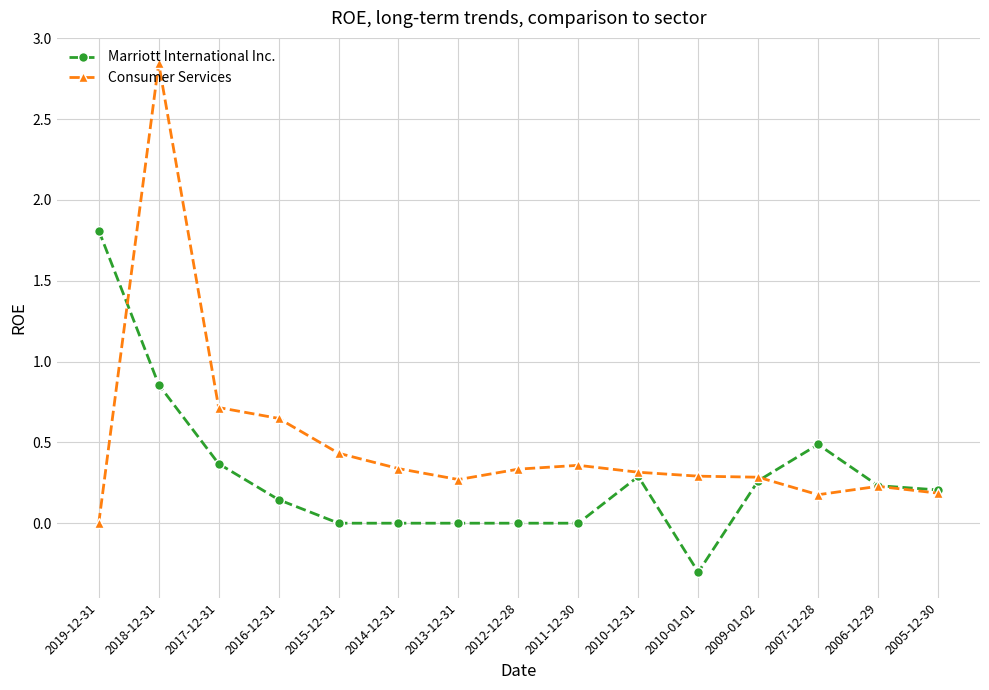

Which series has the widest spread of values?

Consumer Services